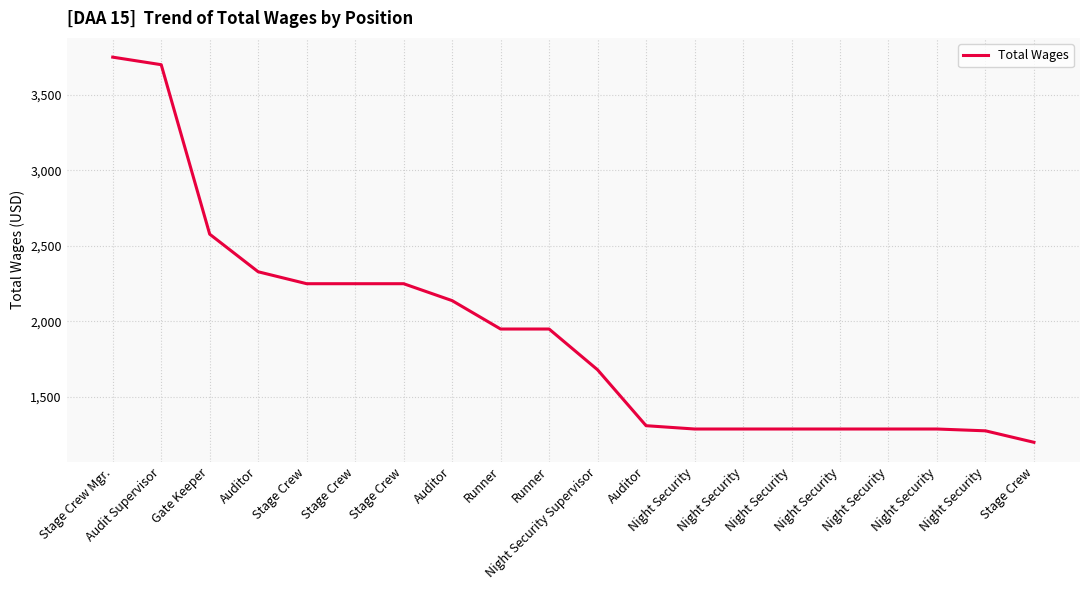

What is the label of the 3rd point from the right?

Night Security